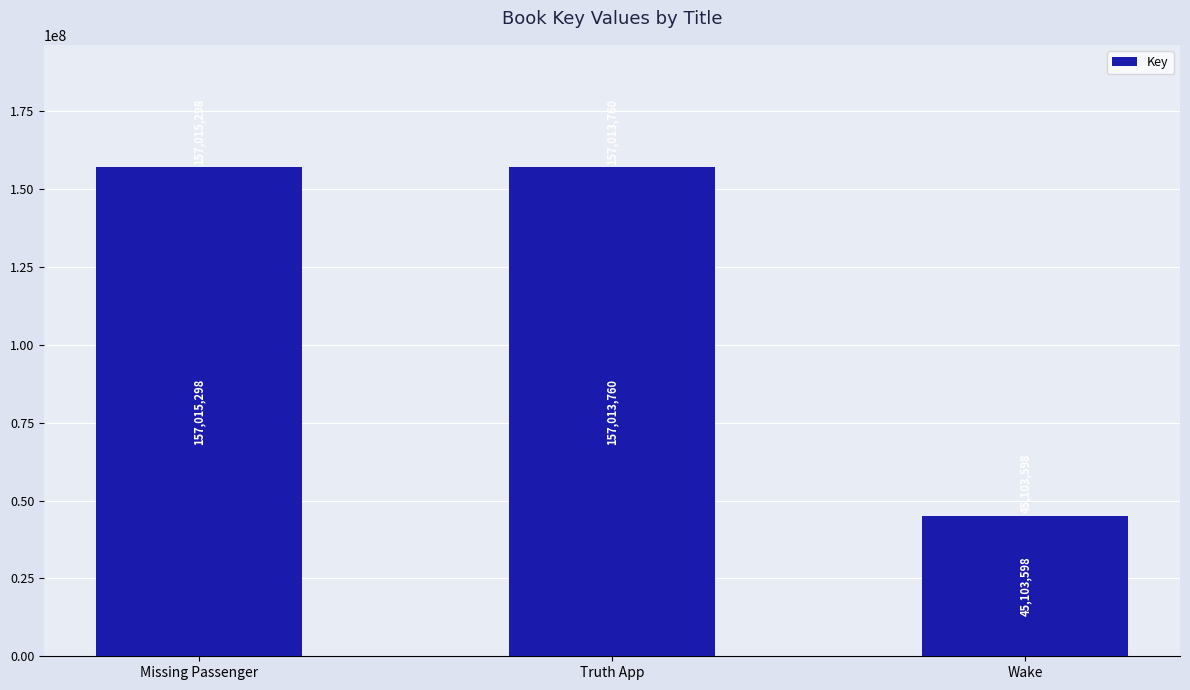

What is the minimum value shown in the chart?

45103598